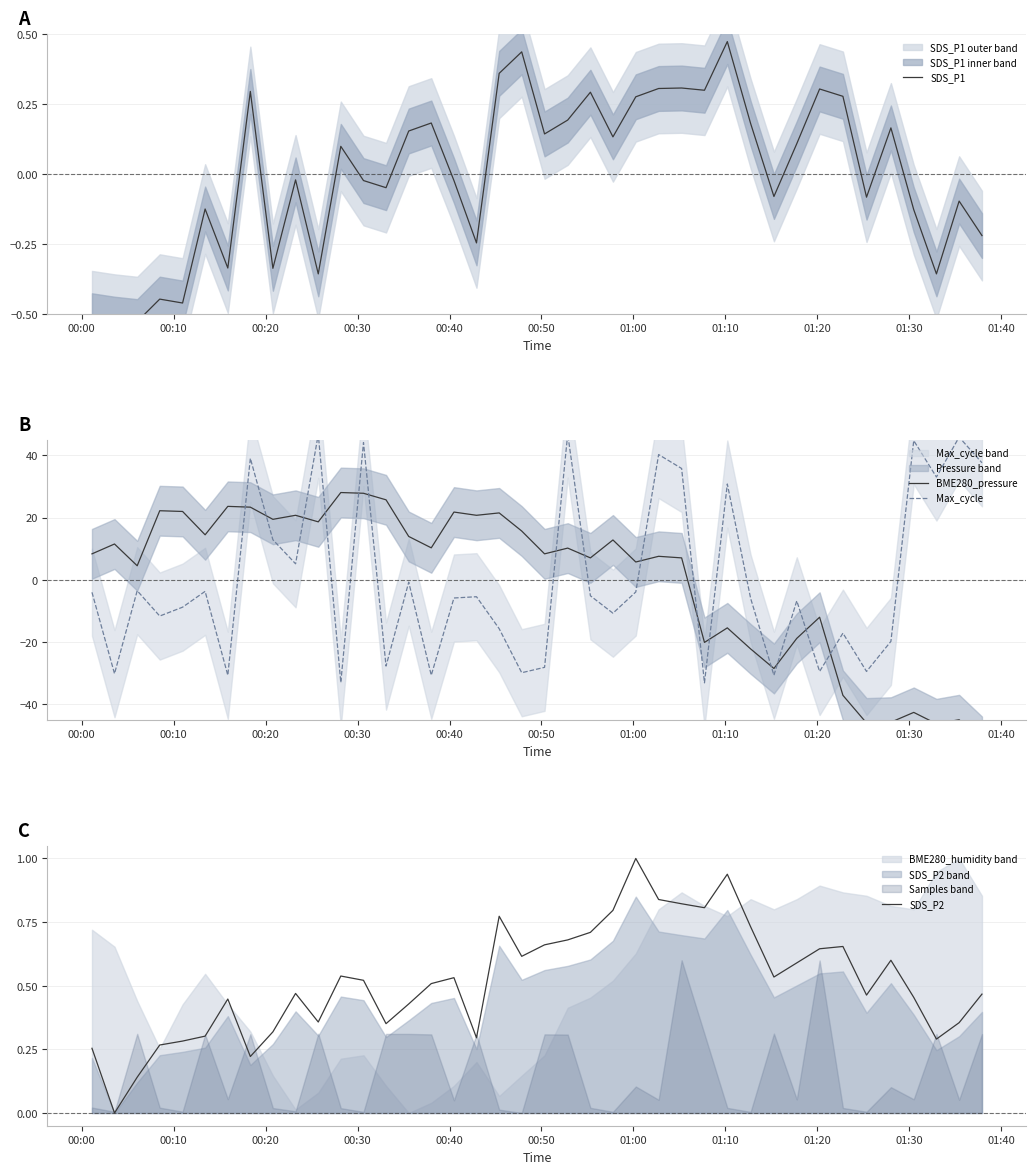

The Max_cycle series shows -18.5 at 13. True or false?

False